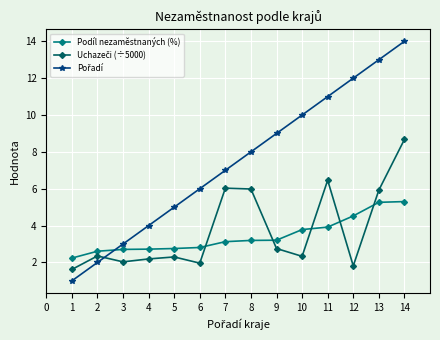

What is the minimum value for Podíl nezaměstnaných (%)?

2.2